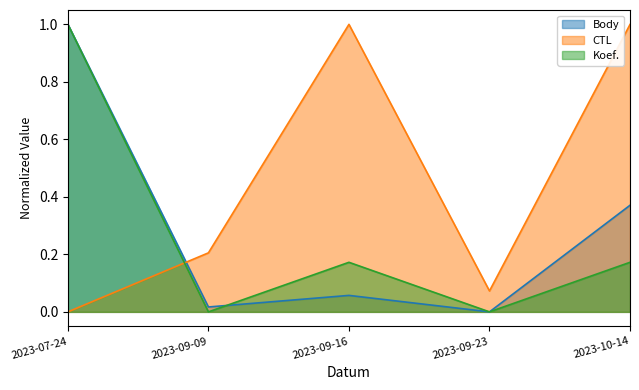

The Body series shows 0.0 at 2023-09-09. True or false?

False